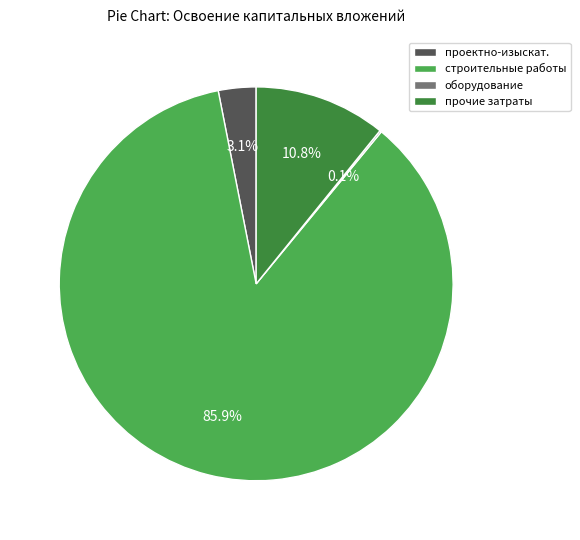

What portion of the pie excludes прочие затраты?

89.2%